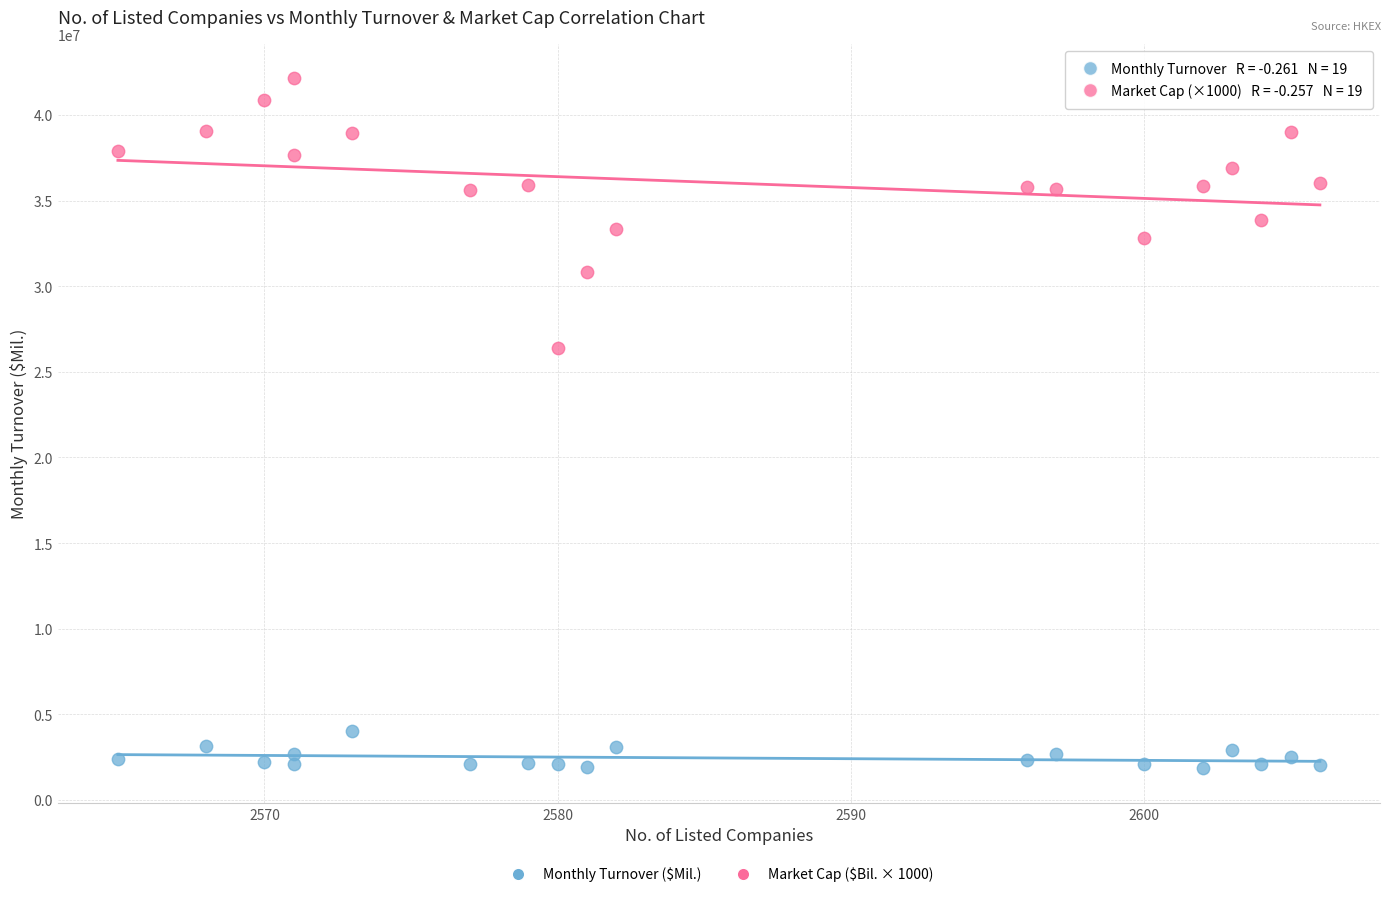

Which series has the largest Y range (max minus min)?

Market Cap ($Bil. × 1000)